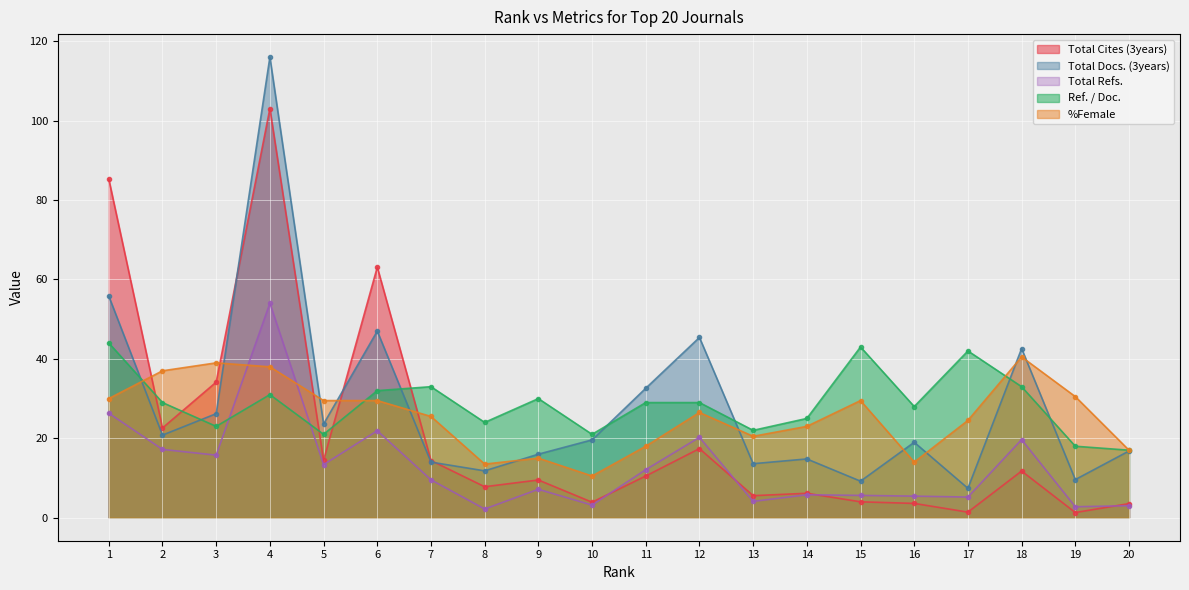

What is the value of the Total Cites (3years) point at the 1st from the left?

85.2